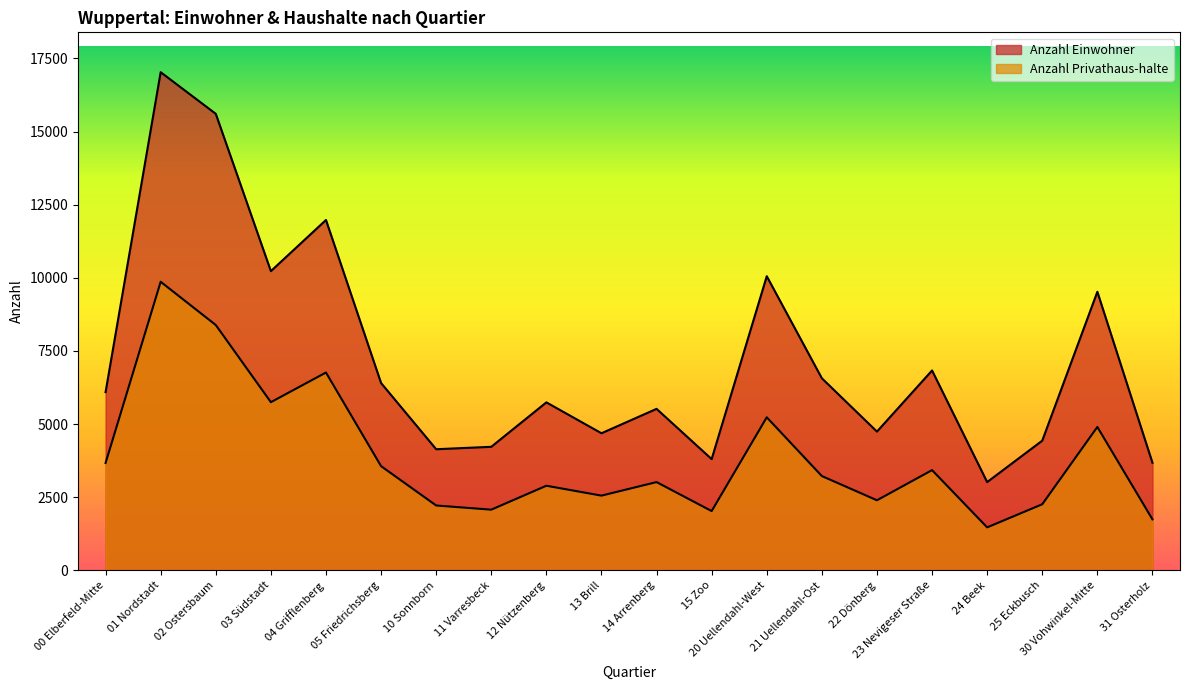

What is the average value of the Anzahl Privathaus-halte series?

3872